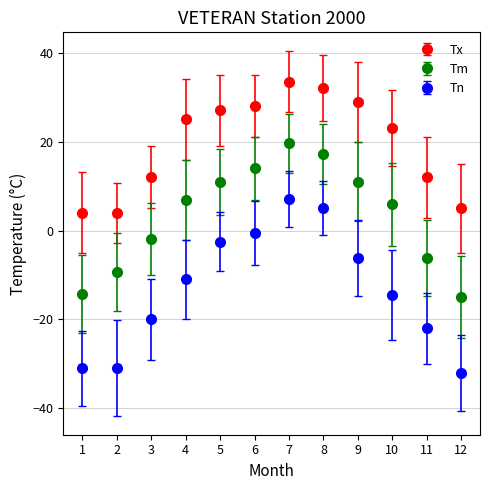

What are all the series names shown in the legend?

Tx, Tm, Tn